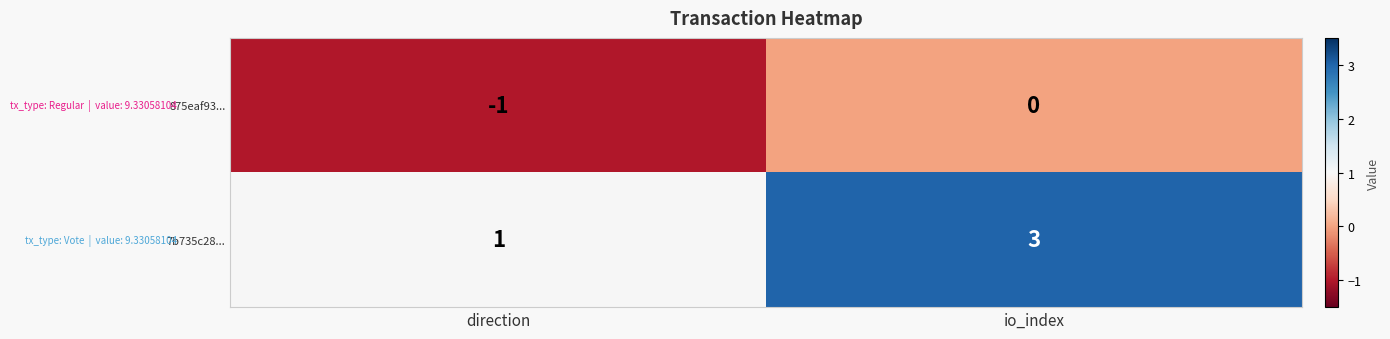

What is the total value across all series at io_index?

3